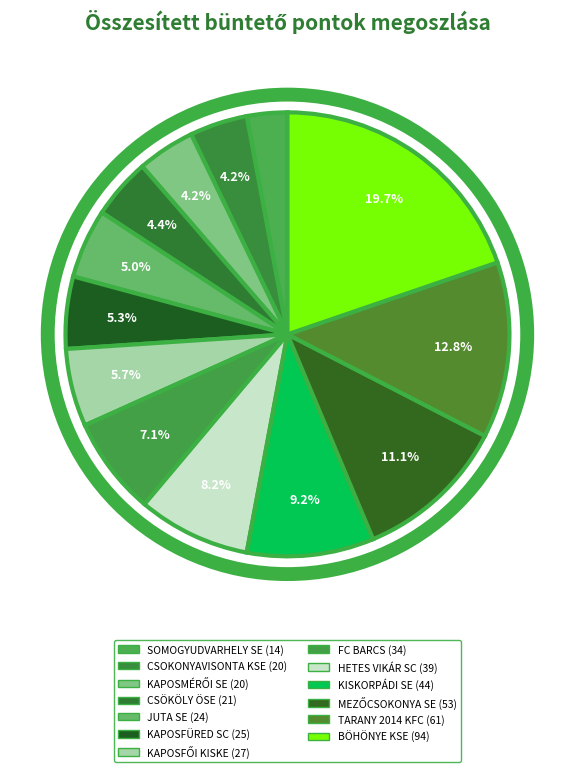

Count the number of slices in the pie.

13